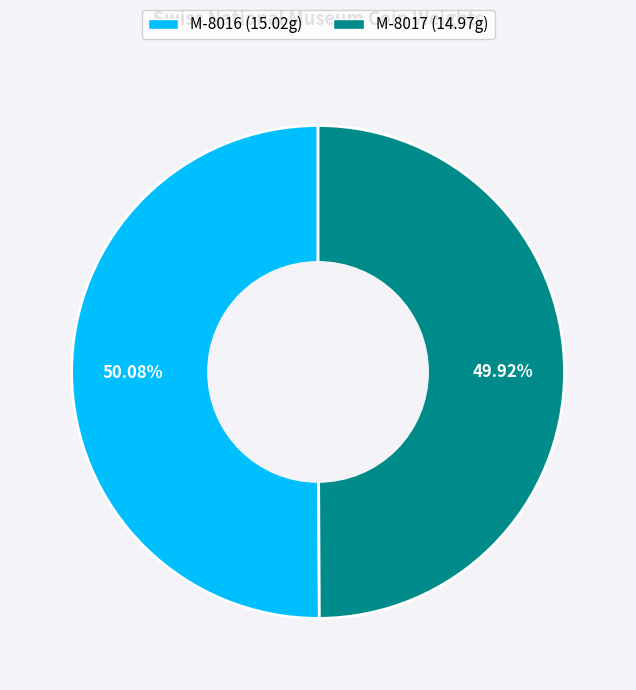

Approximately how many times larger is the value at M-8017 compared to M-8016?

1.0